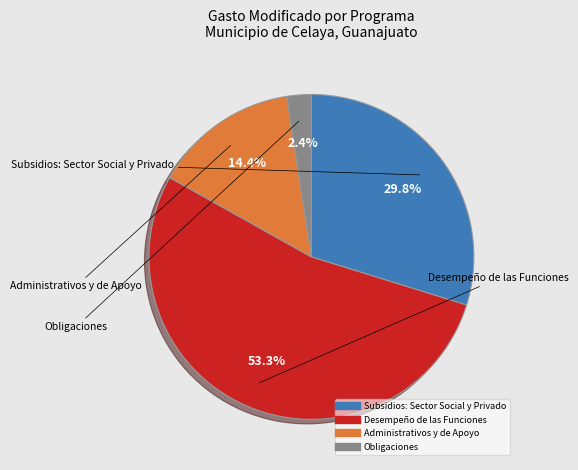

Is it true that Subsidios: Sector Social y Privado is 30% of the pie?

True